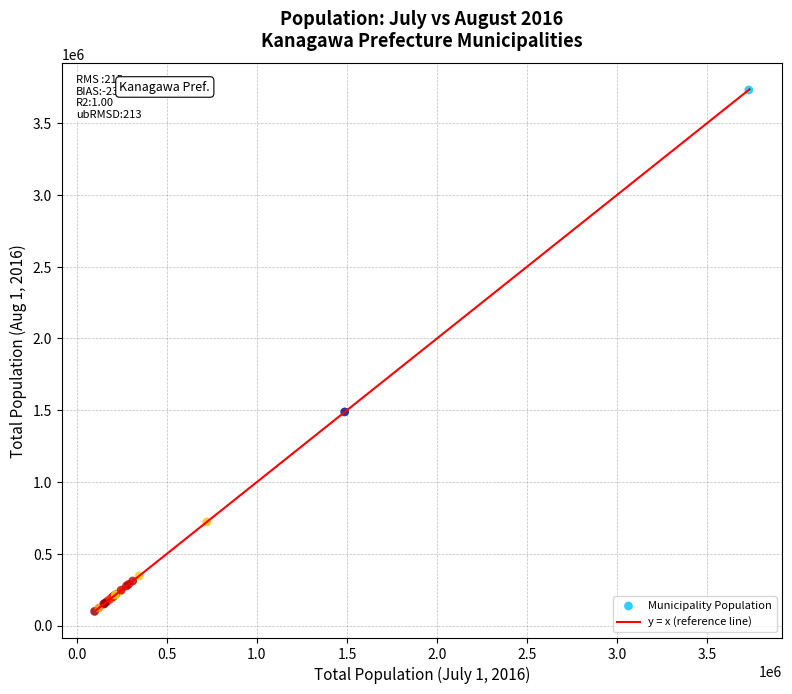

What Y value in the scatter plot is closest to 1915042?

1488172